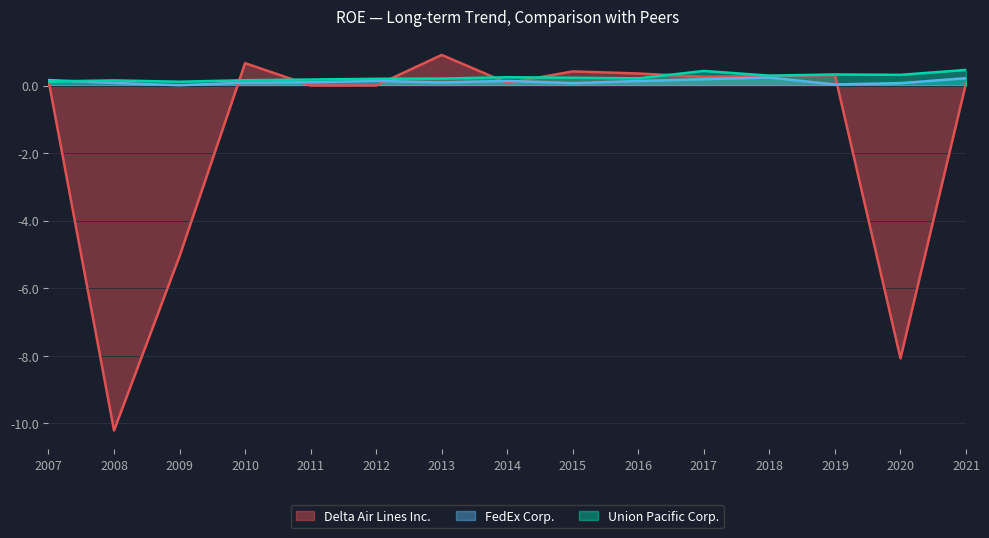

At which category is the sum across all series the highest?

2013